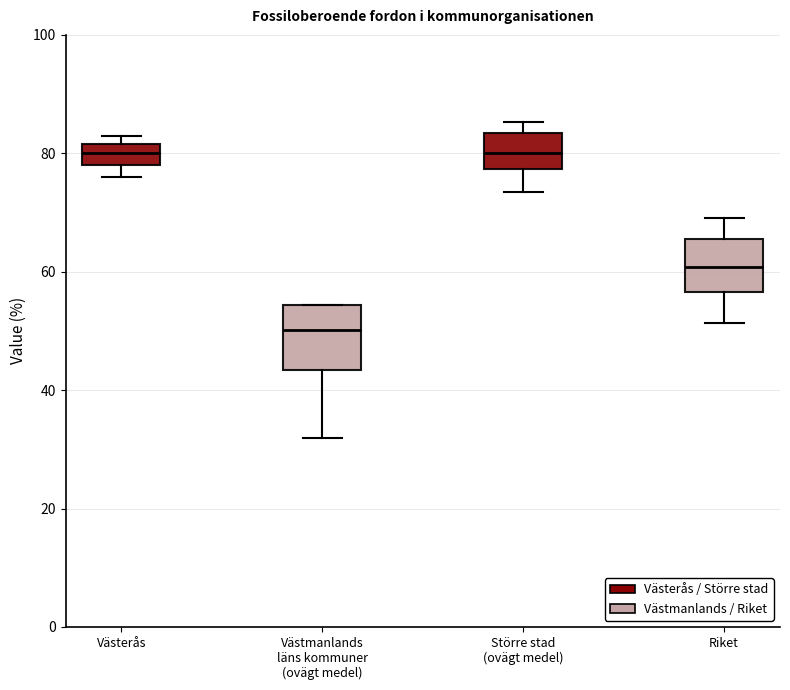

Which box has the lowest median line?

Västmanlands läns kommuner (ovägt medel)